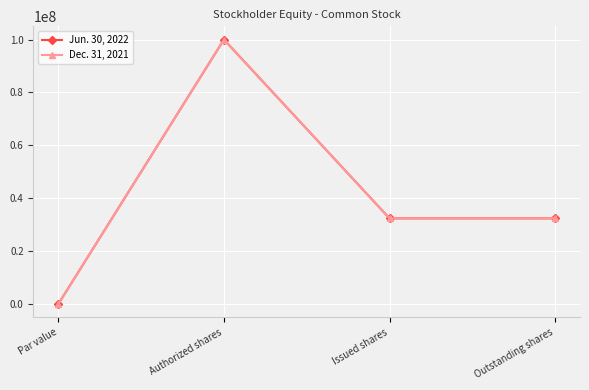

Rank the series by their maximum value, from highest to lowest.

Jun. 30, 2022, Dec. 31, 2021